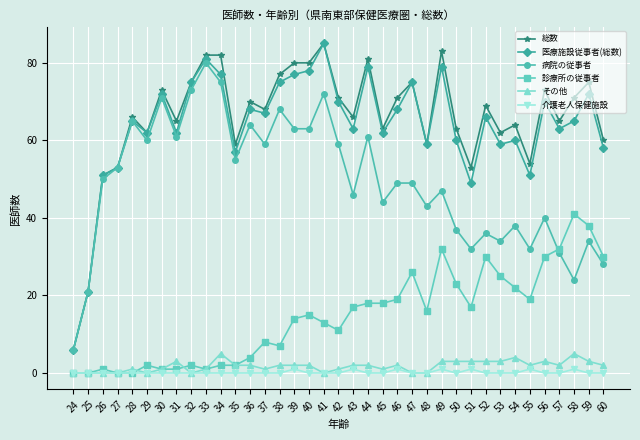

True or false: 介護老人保健施設 and 病院の従事者 cross at least once.

False